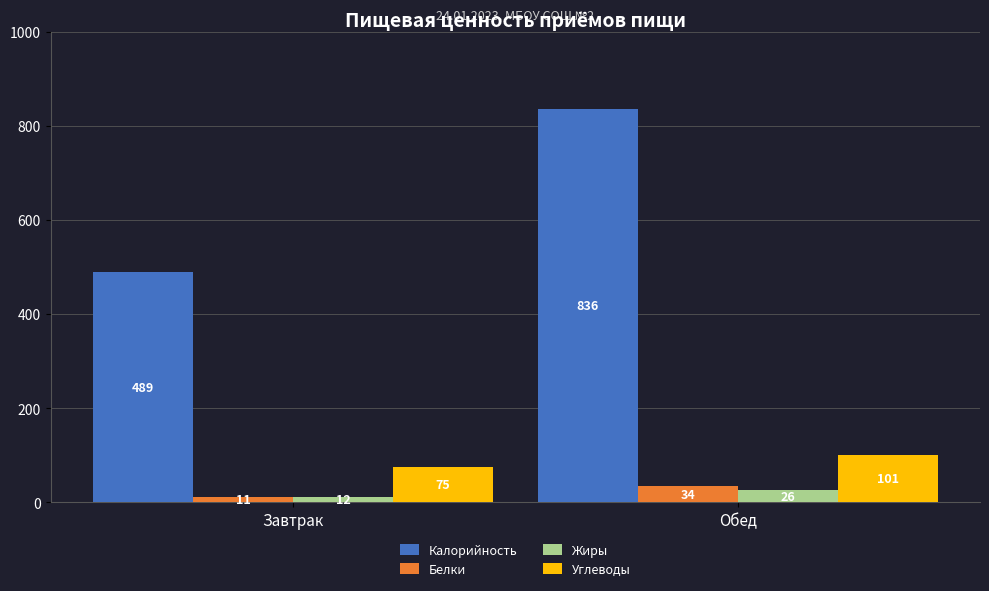

True or false: Углеводы has a value of 67 at Обед.

False